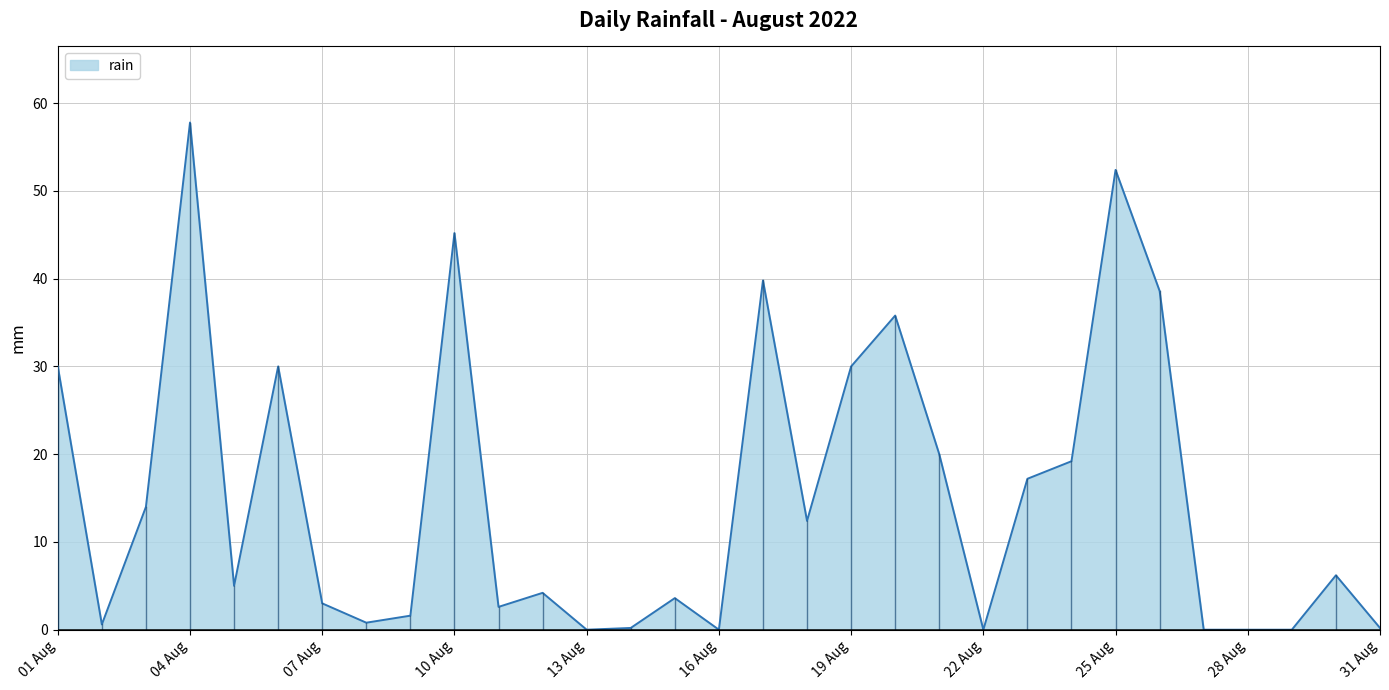

What is the difference between the maximum and minimum values?

57.8